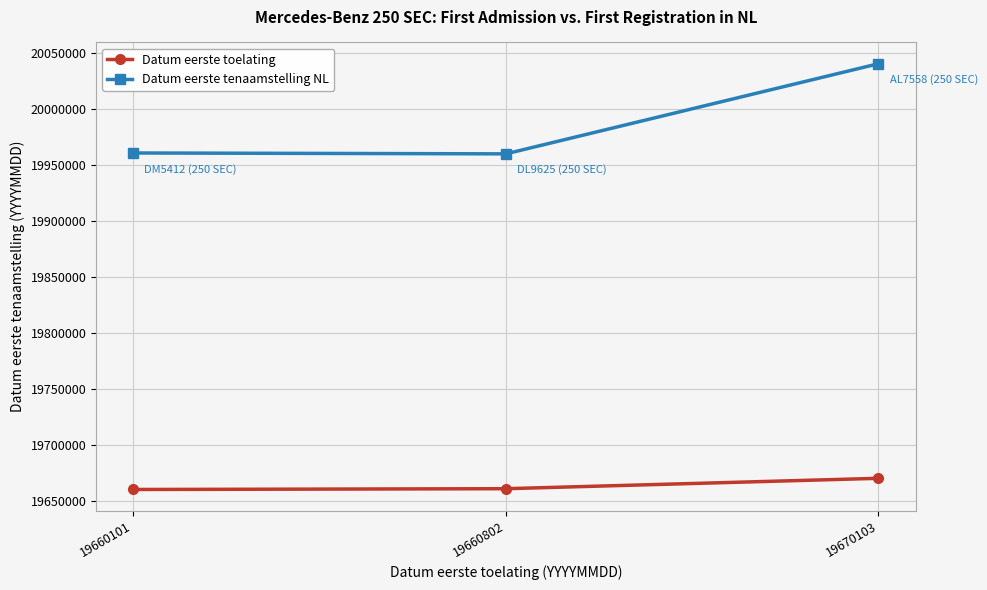

True or false: Datum eerste tenaamstelling NL has a value of 9185538 at 19660101.

False